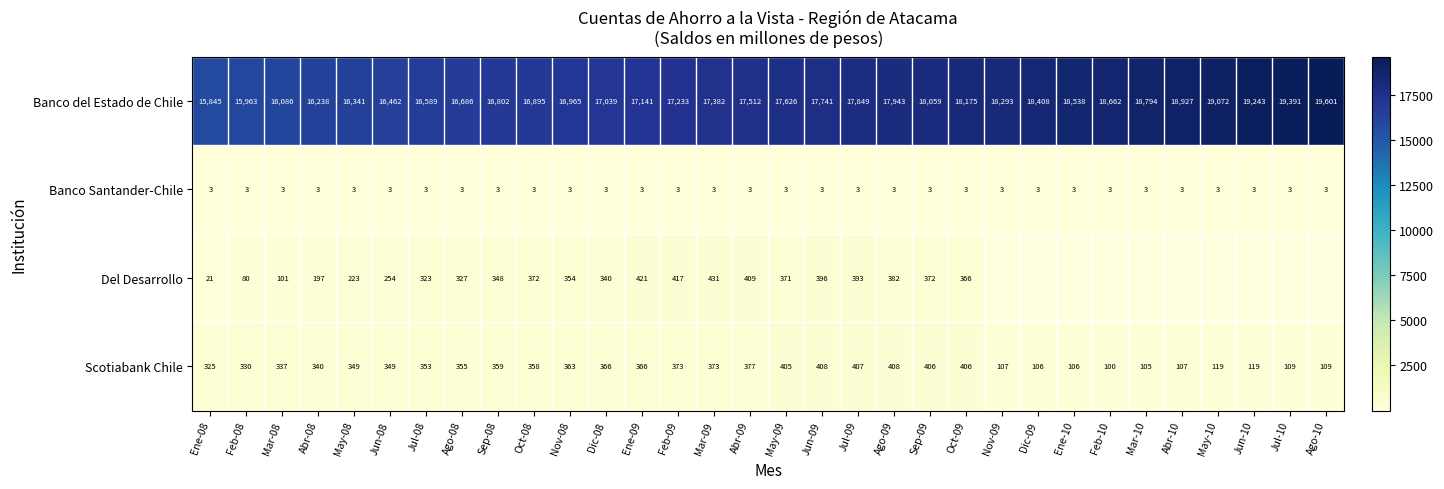

At which category is the sum across all series the highest?

Oct-09